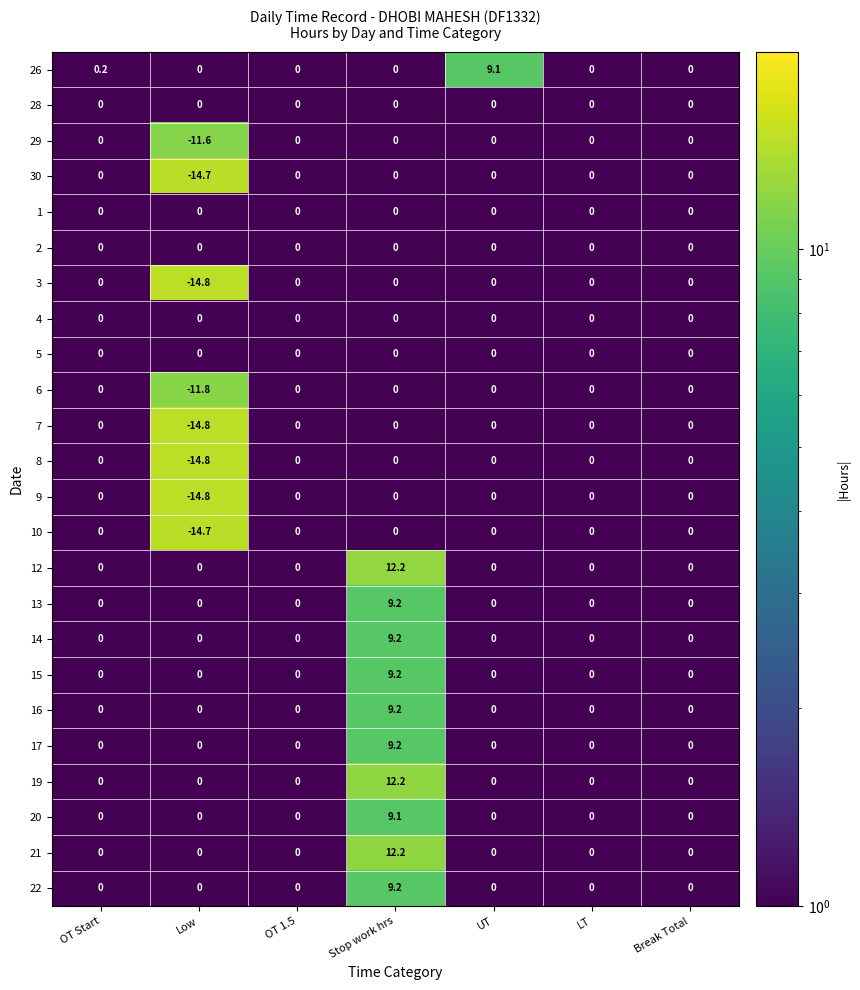

At which category is the sum across all series the highest?

Stop work hrs